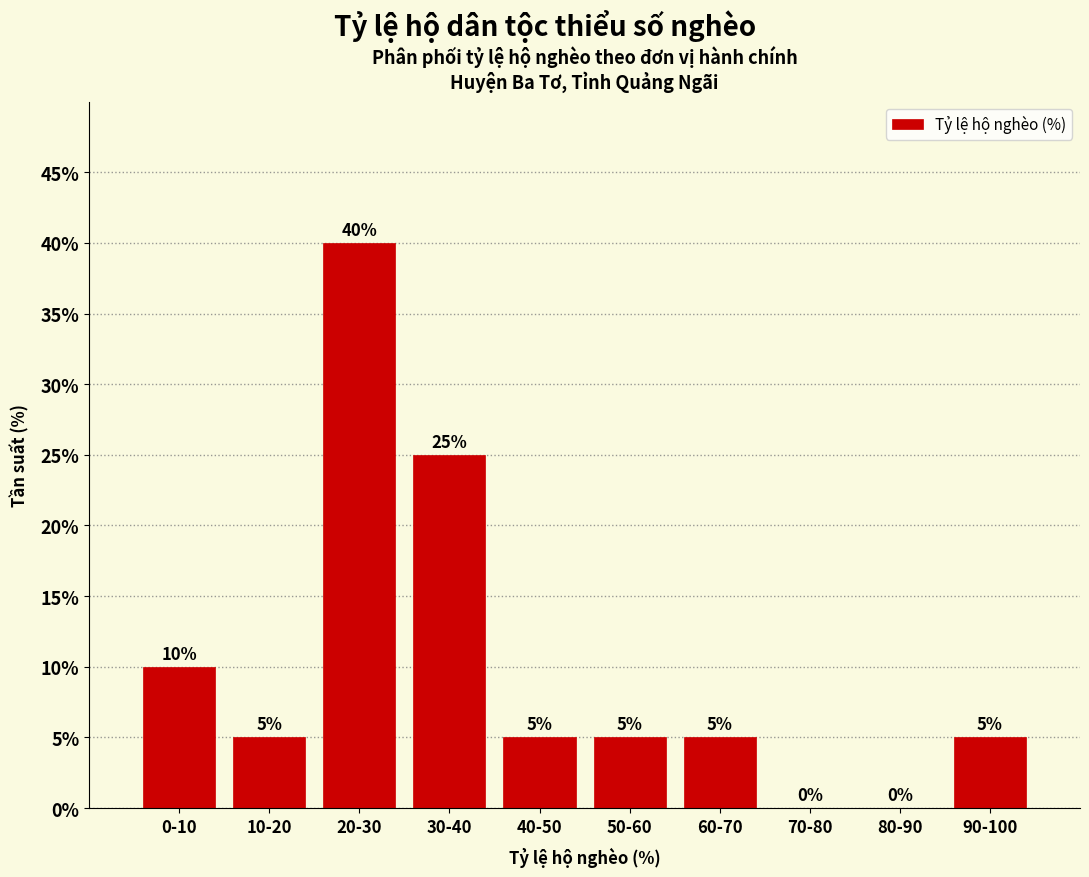

Reading right to left, what are all the values shown in this chart?

90-100=5	80-90=0	70-80=0	60-70=5	50-60=5	40-50=5	30-40=25	20-30=40	10-20=5	0-10=10